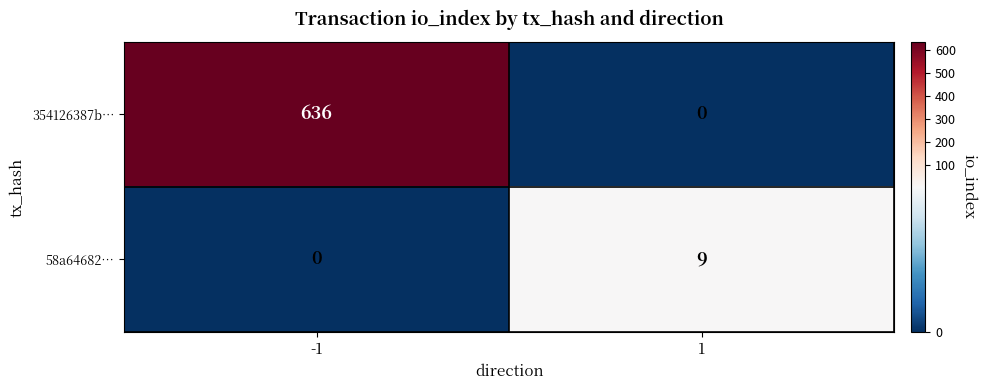

What is the average value of the 354126387b… series?

318